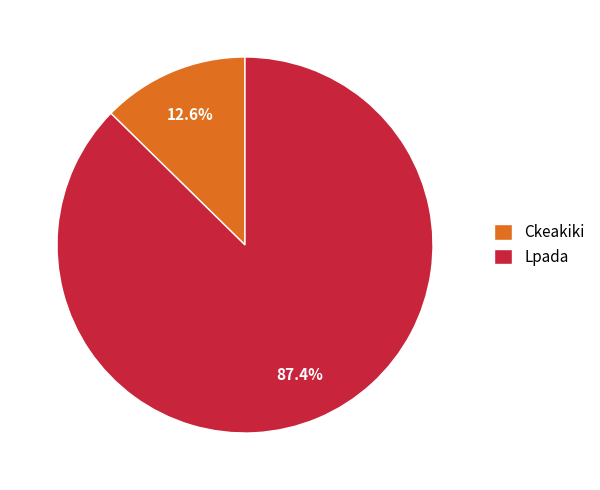

Between Lpada and Ckeakiki, which is larger?

Lpada